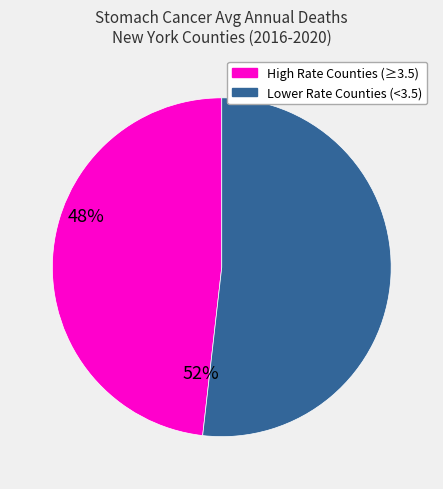

How many segments does this pie chart have?

2